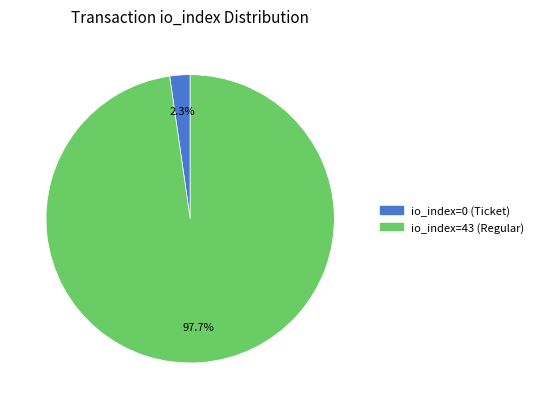

To the nearest percent, what is the difference between the io_index=0 (Ticket) and io_index=43 (Regular) slice percentages?

95%